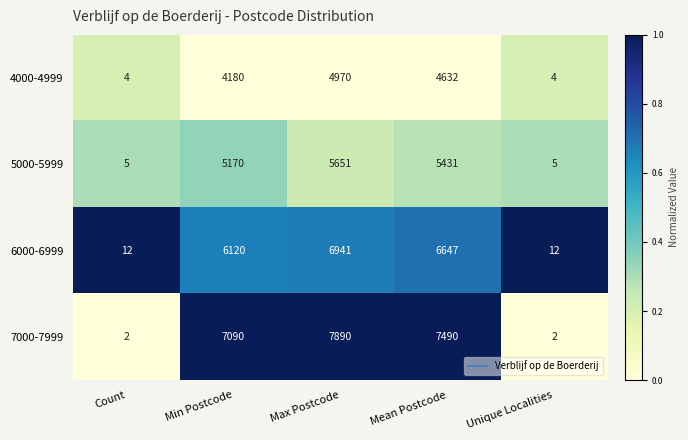

What is the difference between the highest and lowest values at Count?

10